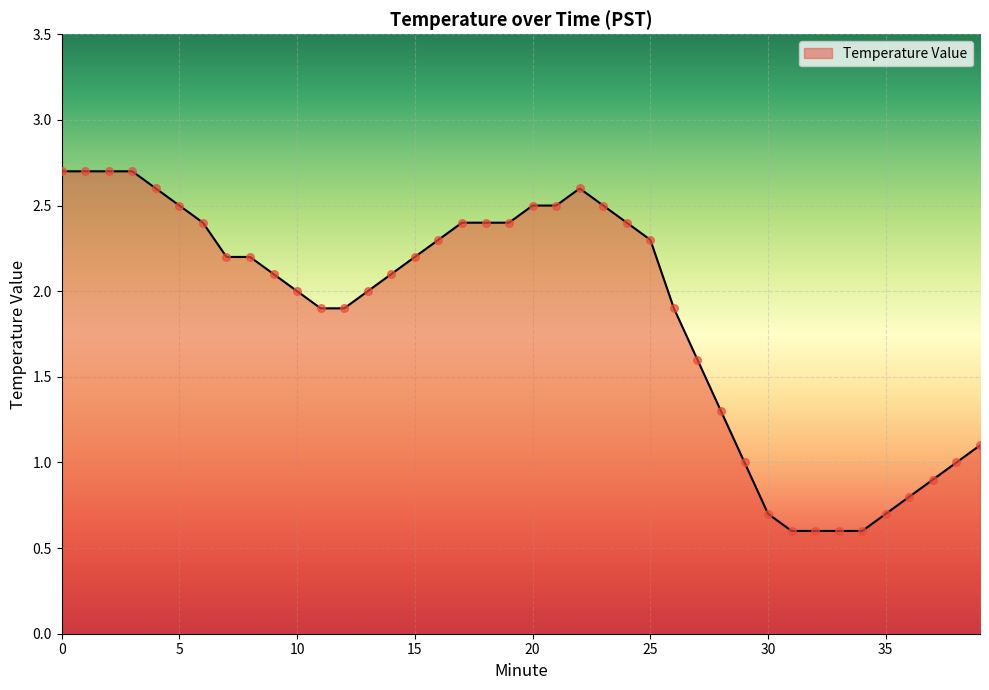

What is the minimum value shown in the chart?

0.6